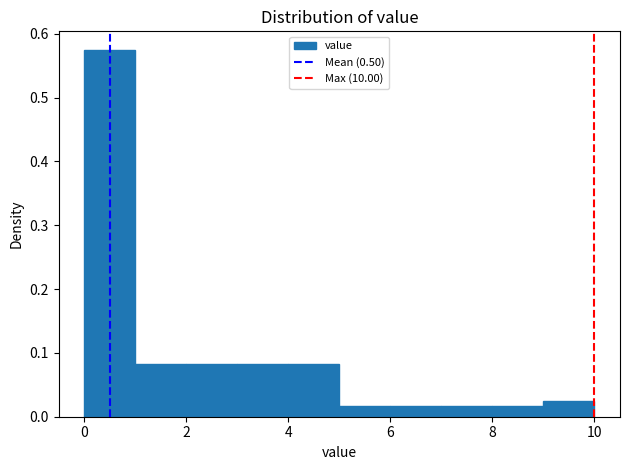

Reading left to right, list every bar in this chart as the range it spans on the x-axis followed by its height. The values are not printed on the chart, so give them approximately, as read against the axis.

0 to 1: 0.58
1 to 2: 0.08
2 to 3: 0.08
3 to 4: 0.08
4 to 5: 0.08
5 to 6: 0.02
6 to 7: 0.02
7 to 8: 0.02
8 to 9: 0.02
9 to 10: 0.03